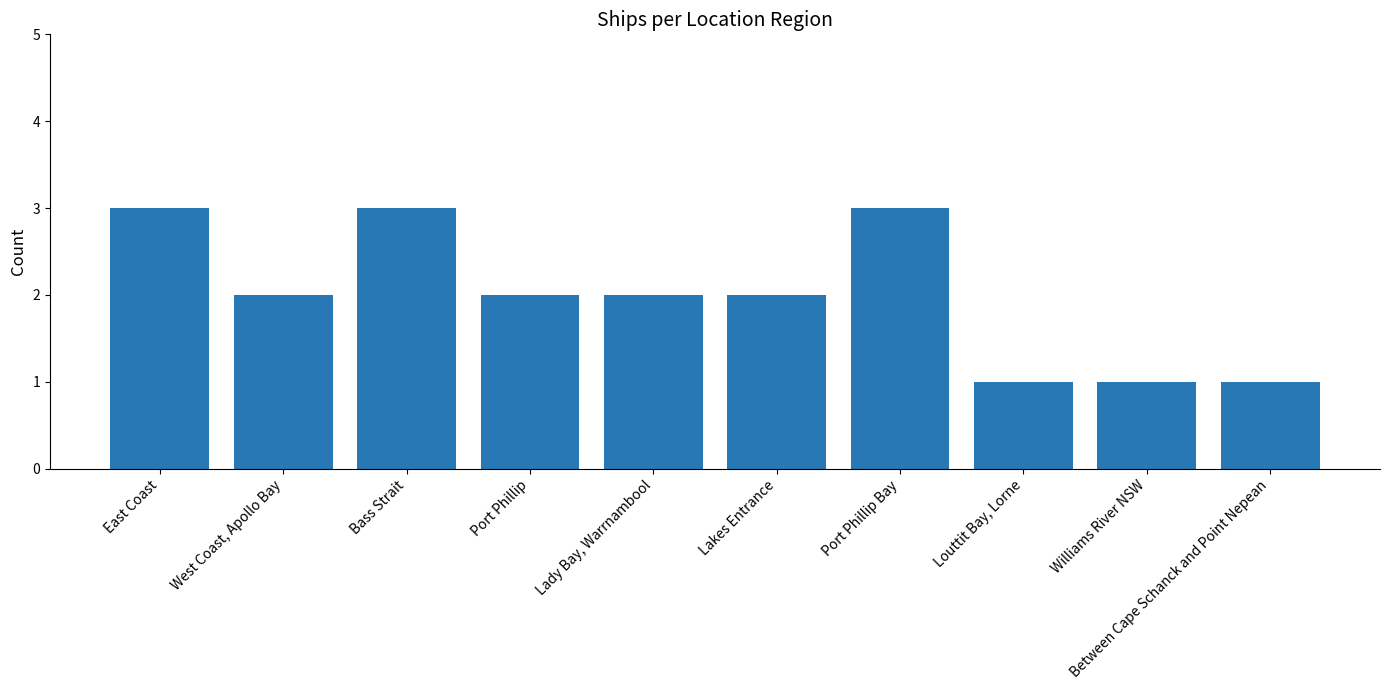

What is the label of the 2nd bar from the left?

West Coast, Apollo Bay